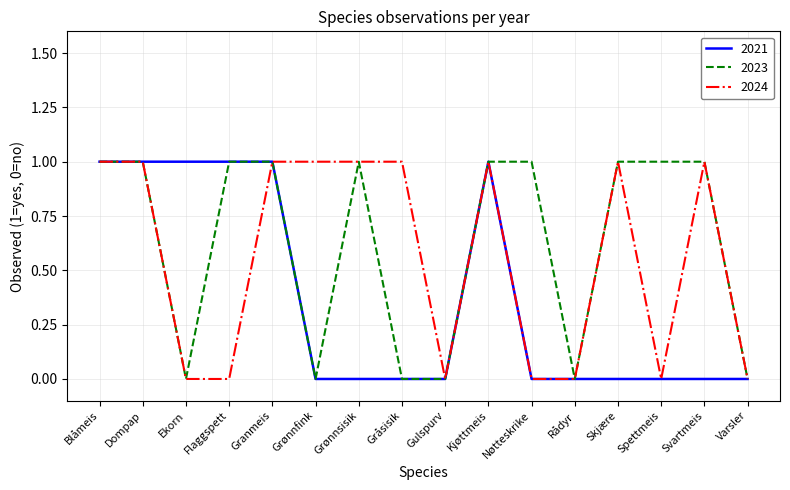

What position from the left is Grønnsisik?

7